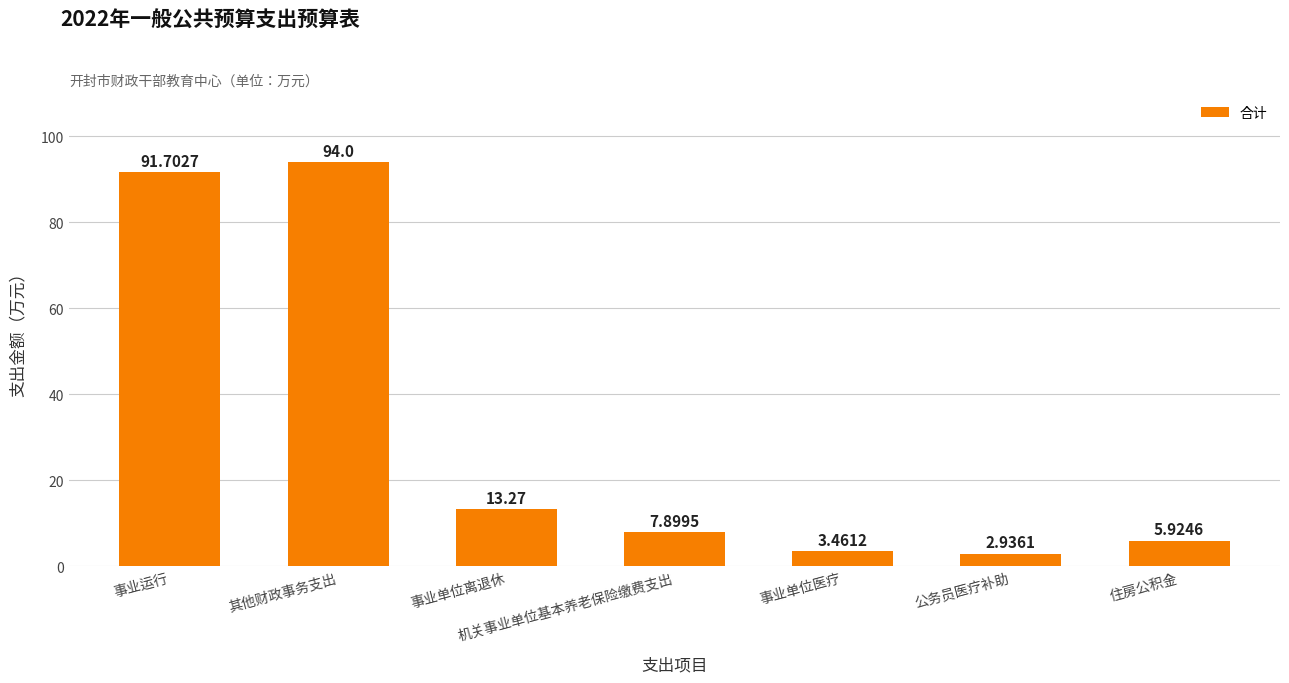

What is the label of the 7th bar from the right?

事业运行